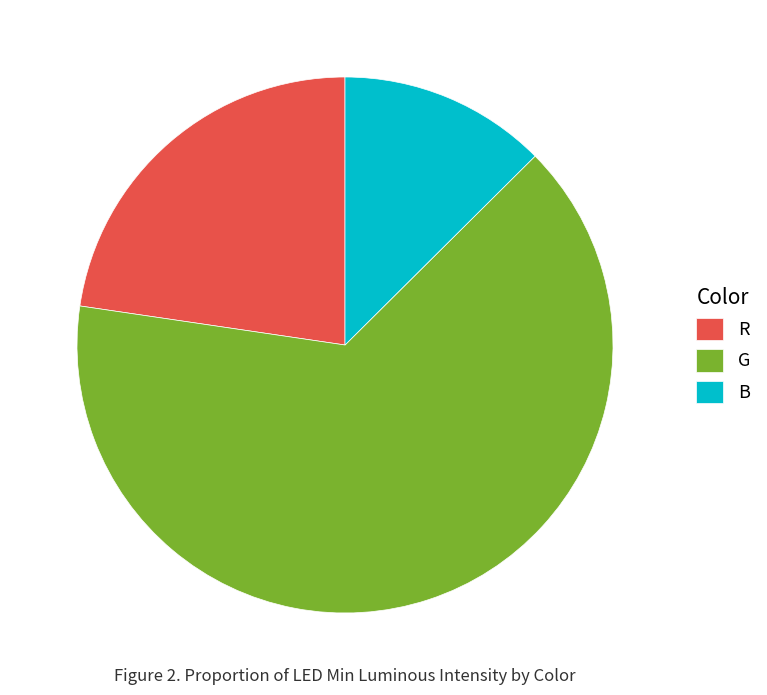

Combined, do B and R account for over 50%?

No